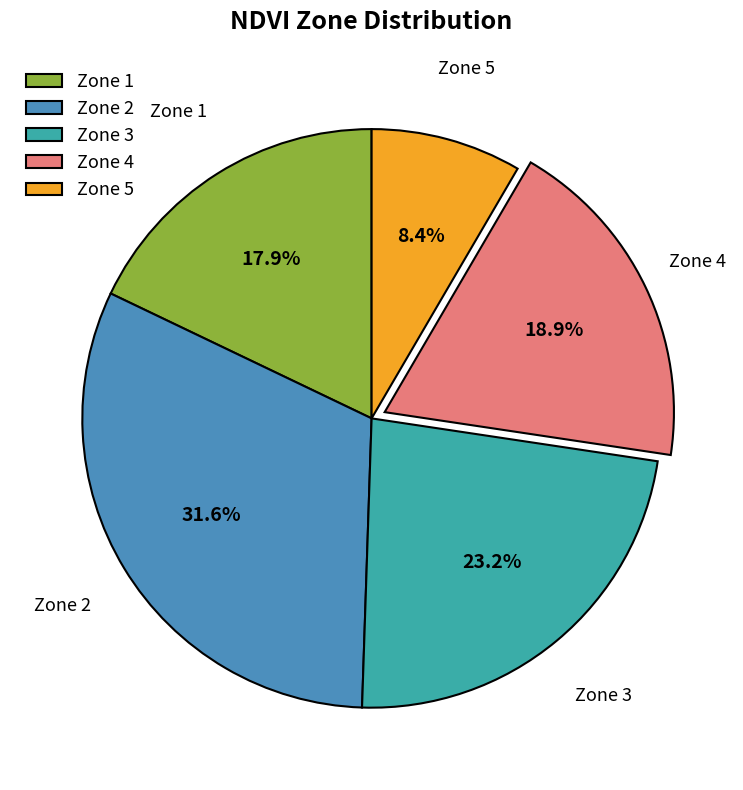

Count the number of slices in the pie.

5